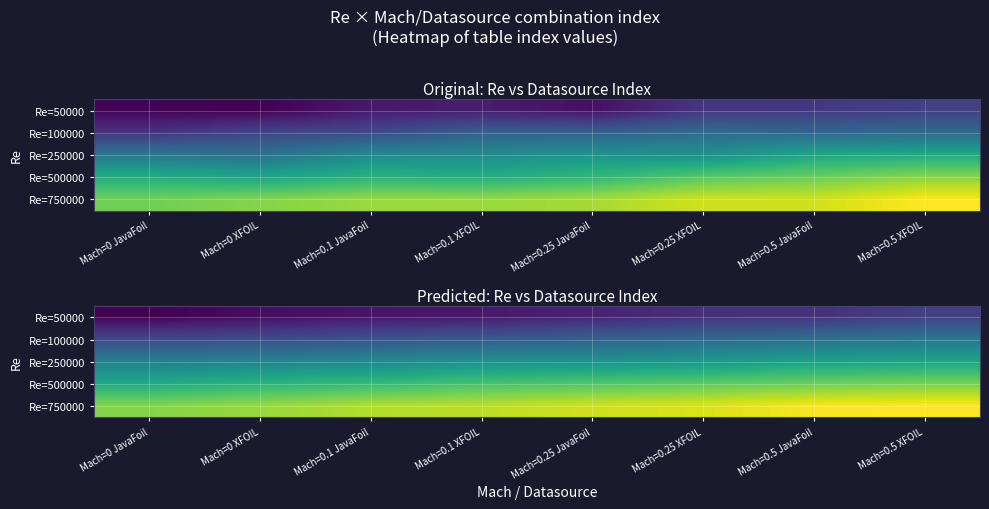

How many values in the Re=250000 series are below 20?

3